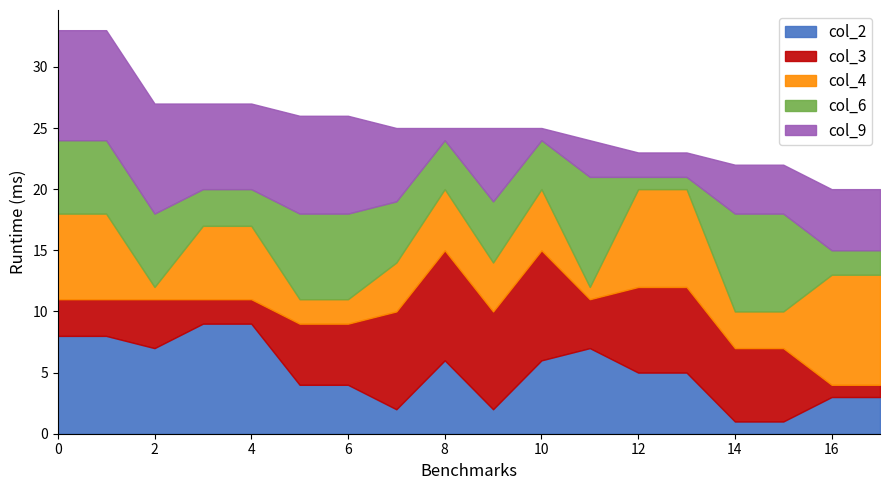

What is the total value across all series at 10?

25